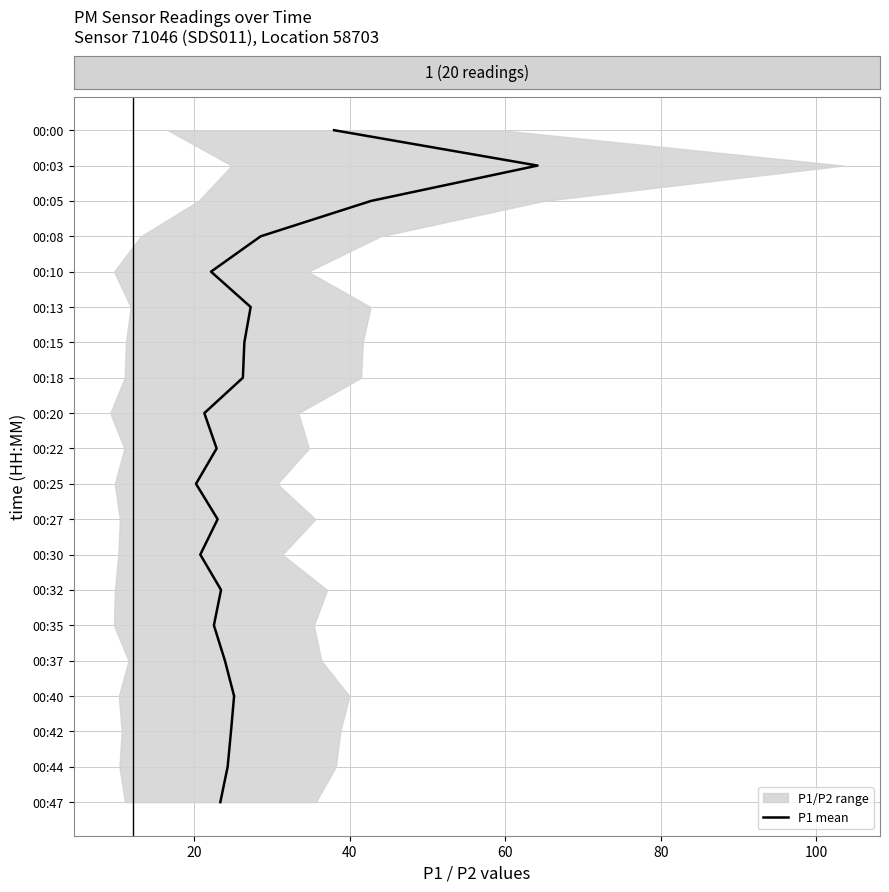

What value does the data have at 15, to the nearest 5?

15